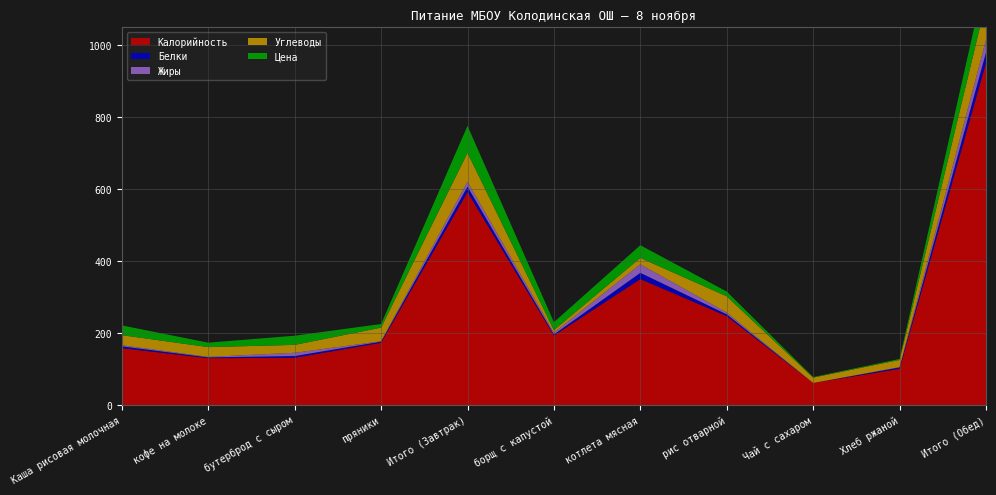

Reading left to right, extract all data points from this chart.

Калорийность: 158.0	130.0	131.0	173.0	592.0	193.0	350.0	247.0	61.0	100.4	951.0
Белки: 5.0	2.2	5.0	3.0	15.0	3.0	17.3	5.0	0.0	4.0	29.0
Жиры: 3.0	1.4	9.0	1.0	14.0	5.0	23.8	5.0	0.0	0.7	35.0
Углеводы: 28.0	27.2	22.0	38.0	80.0	7.0	17.7	45.0	15.0	20.0	105.0
Цена: 27.1	12.3	25.5	10.0	75.0	22.1	35.4	13.2	1.6	2.8	75.0